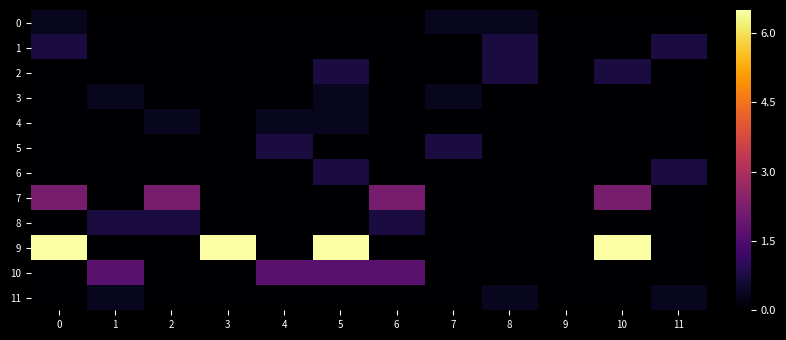

Reading left to right, extract all data points from this chart.

0: 0=0.4	1=0.0	2=0.0	3=0.0	4=0.0	5=0.0	6=0.0	7=0.4	8=0.4	9=0.0	10=0.0	11=0.0
1: 0=0.7	1=0.0	2=0.0	3=0.0	4=0.0	5=0.0	6=0.0	7=0.0	8=0.7	9=0.0	10=0.0	11=0.7
2: 0=0.0	1=0.0	2=0.0	3=0.0	4=0.0	5=0.7	6=0.0	7=0.0	8=0.7	9=0.0	10=0.7	11=0.0
3: 0=0.0	1=0.4	2=0.0	3=0.0	4=0.0	5=0.4	6=0.0	7=0.4	8=0.0	9=0.0	10=0.0	11=0.0
4: 0=0.0	1=0.0	2=0.4	3=0.0	4=0.4	5=0.4	6=0.0	7=0.0	8=0.0	9=0.0	10=0.0	11=0.0
5: 0=0.0	1=0.0	2=0.0	3=0.0	4=0.7	5=0.0	6=0.0	7=0.7	8=0.0	9=0.0	10=0.0	11=0.0
6: 0=0.0	1=0.0	2=0.0	3=0.0	4=0.0	5=0.7	6=0.0	7=0.0	8=0.0	9=0.0	10=0.0	11=0.7
7: 0=2.2	1=0.0	2=2.2	3=0.0	4=0.0	5=0.0	6=2.2	7=0.0	8=0.0	9=0.0	10=2.2	11=0.0
8: 0=0.0	1=0.7	2=0.7	3=0.0	4=0.0	5=0.0	6=0.7	7=0.0	8=0.0	9=0.0	10=0.0	11=0.0
9: 0=6.5	1=0.0	2=0.0	3=6.5	4=0.0	5=6.5	6=0.0	7=0.0	8=0.0	9=0.0	10=6.5	11=0.0
10: 0=0.0	1=1.7	2=0.0	3=0.0	4=1.7	5=1.7	6=1.7	7=0.0	8=0.0	9=0.0	10=0.0	11=0.0
11: 0=0.0	1=0.4	2=0.0	3=0.0	4=0.0	5=0.0	6=0.0	7=0.0	8=0.4	9=0.0	10=0.0	11=0.4